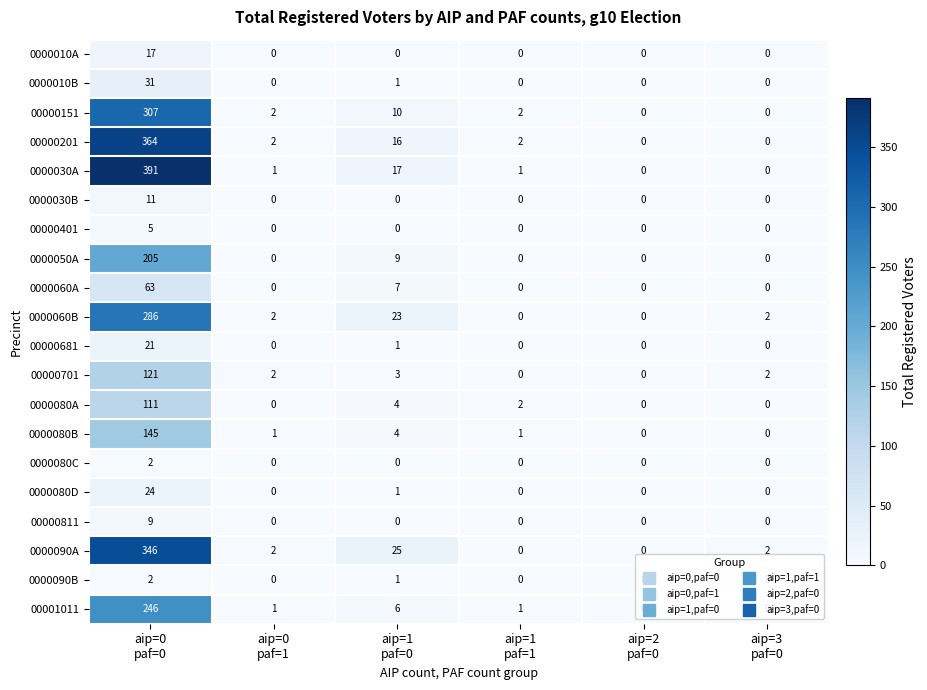

At which category does the chart reach its peak across all series?

aip=0
paf=0